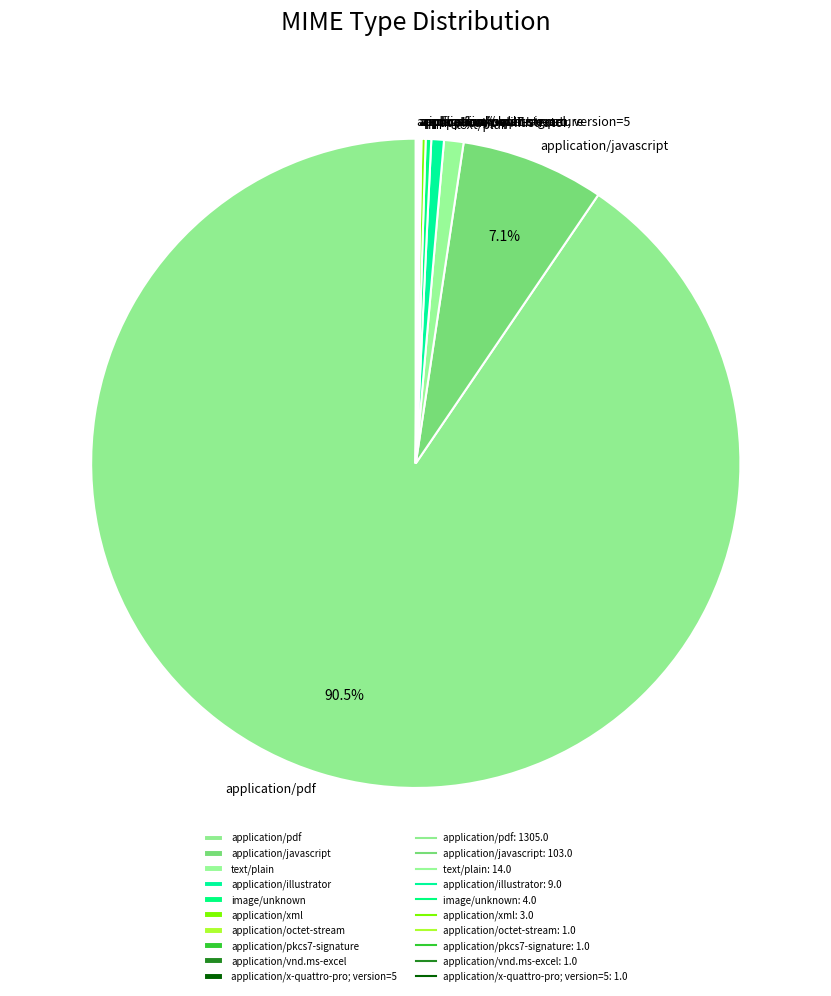

Is application/pdf the majority of the pie?

Yes